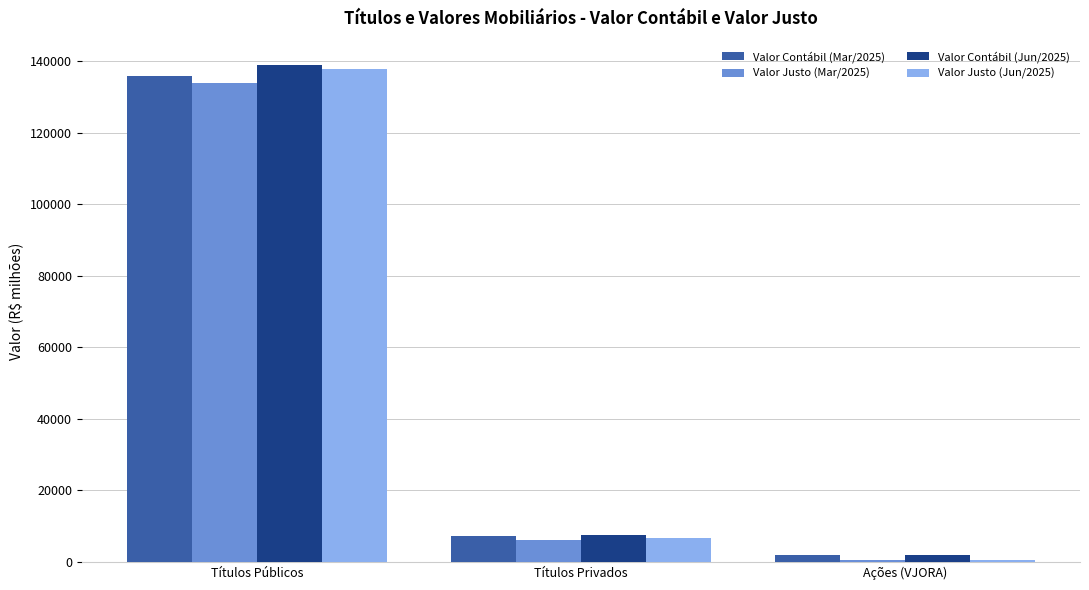

The Valor Justo (Mar/2025) series shows 133795 at Títulos Públicos. True or false?

True